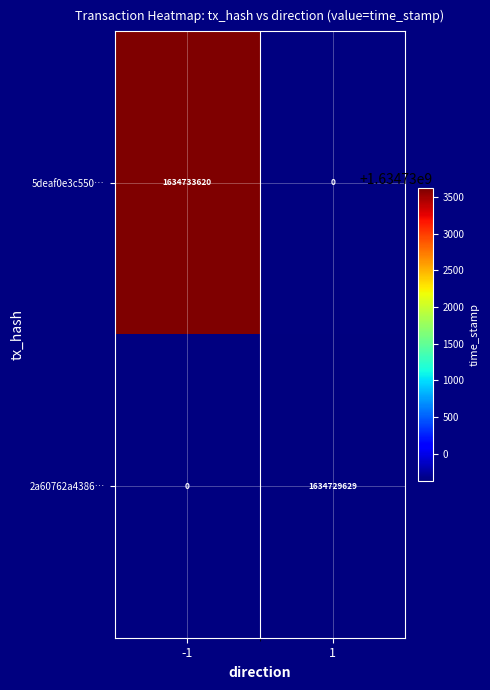

Is it true that 5deaf0e3c550… equals 1634733620 at -1?

True